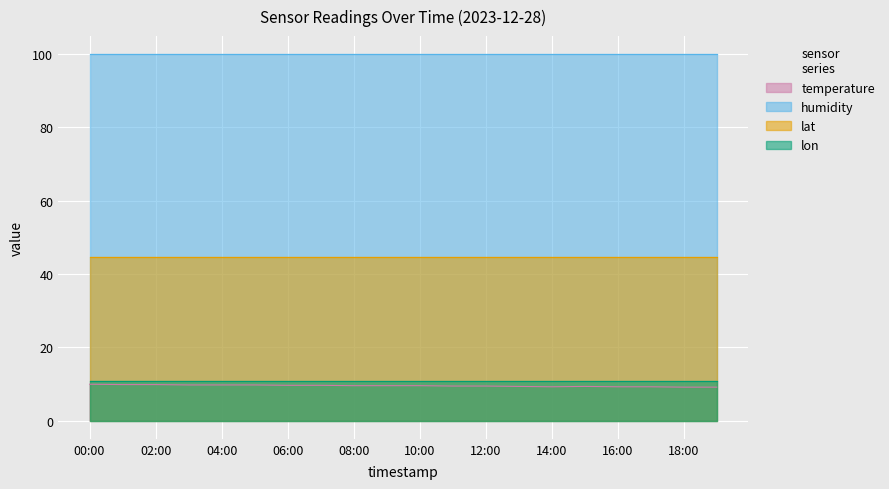

What is the smallest value displayed?

9.1